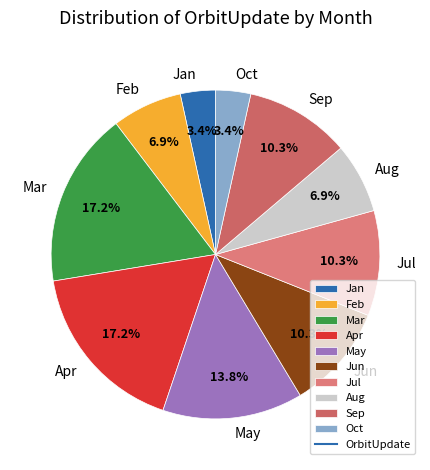

Count the number of slices in the pie.

10